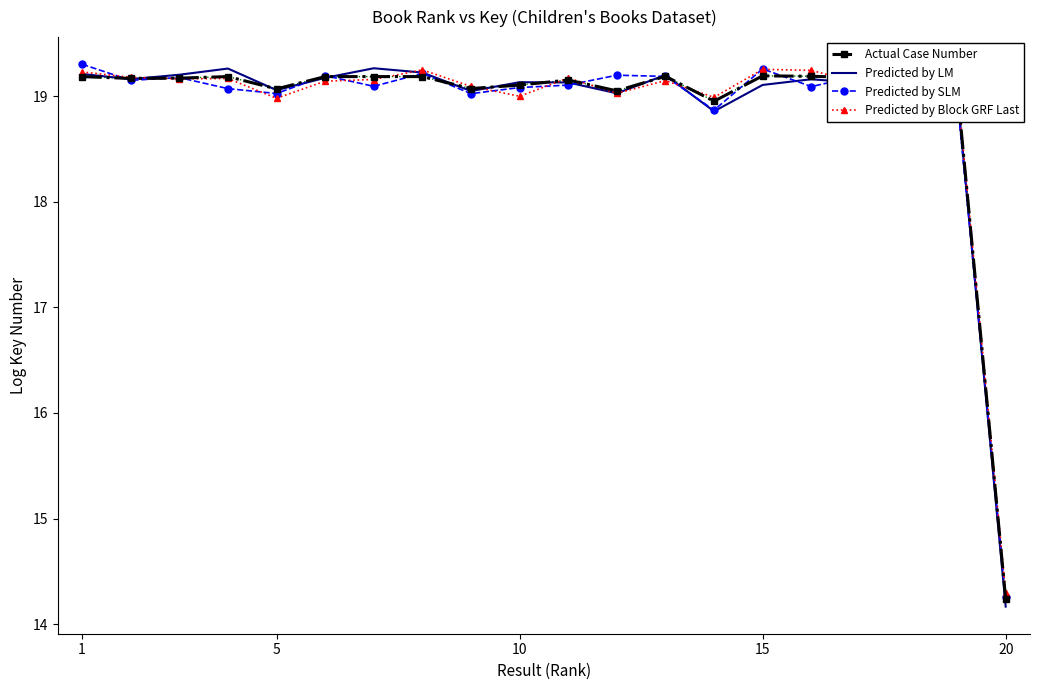

What is the maximum value shown in the chart?

19.3